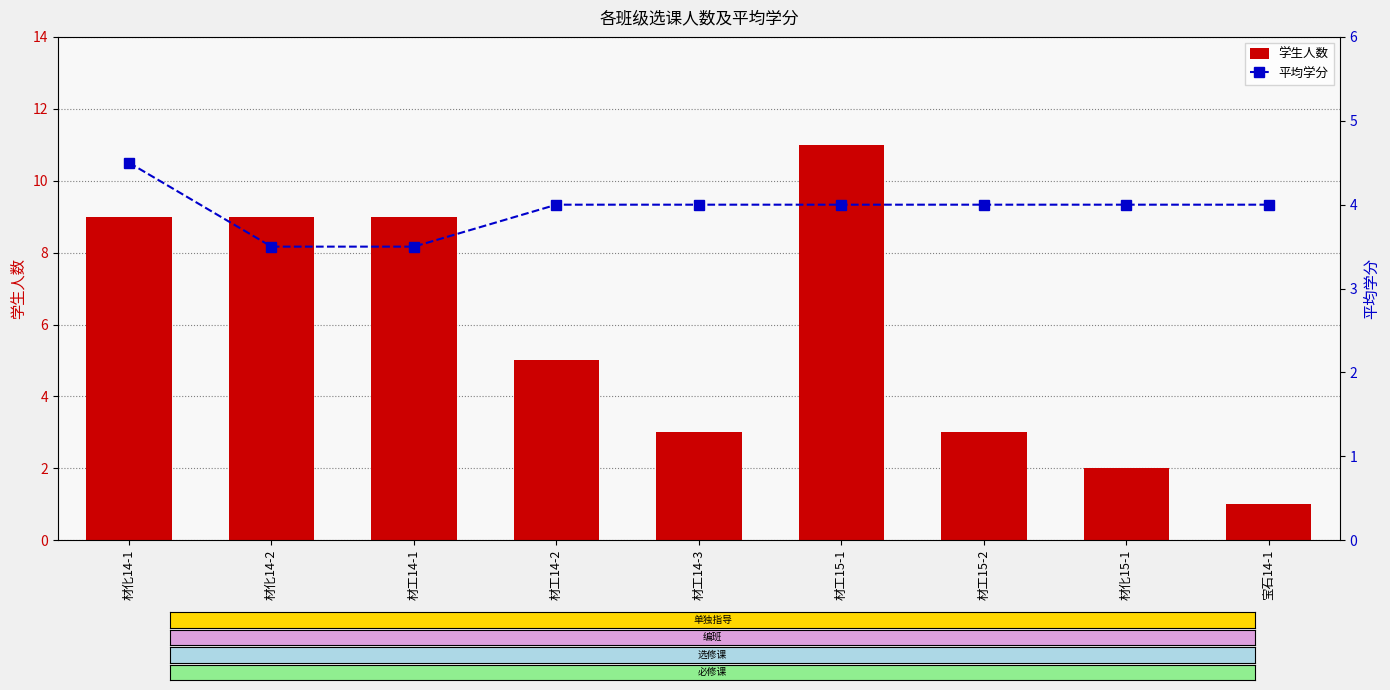

At which category is the sum across all series the highest?

材工15-1